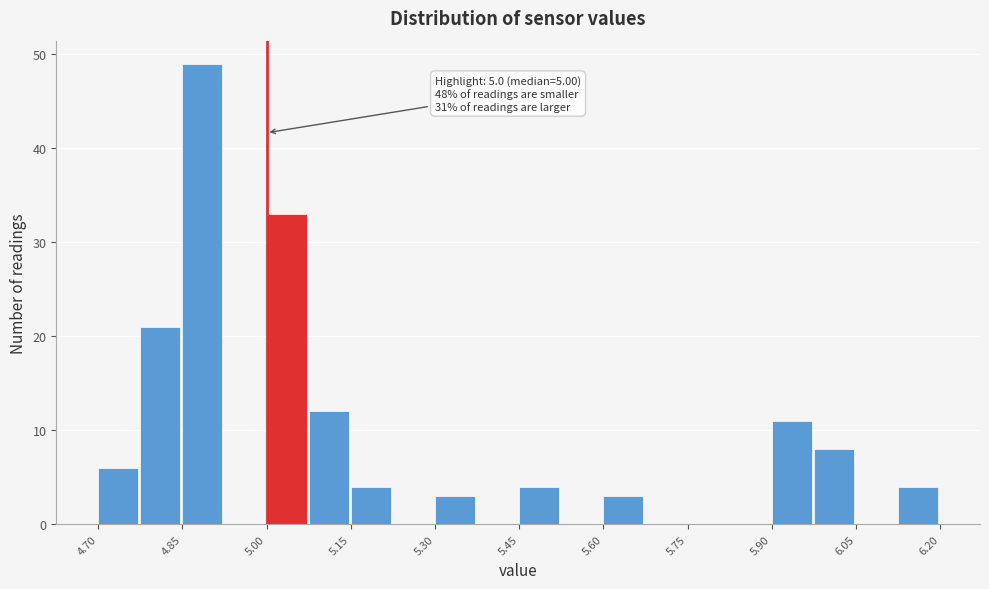

Around what value on the x-axis is the tallest bar? Give the approximate position of its centre, as read against the axis.

4.88